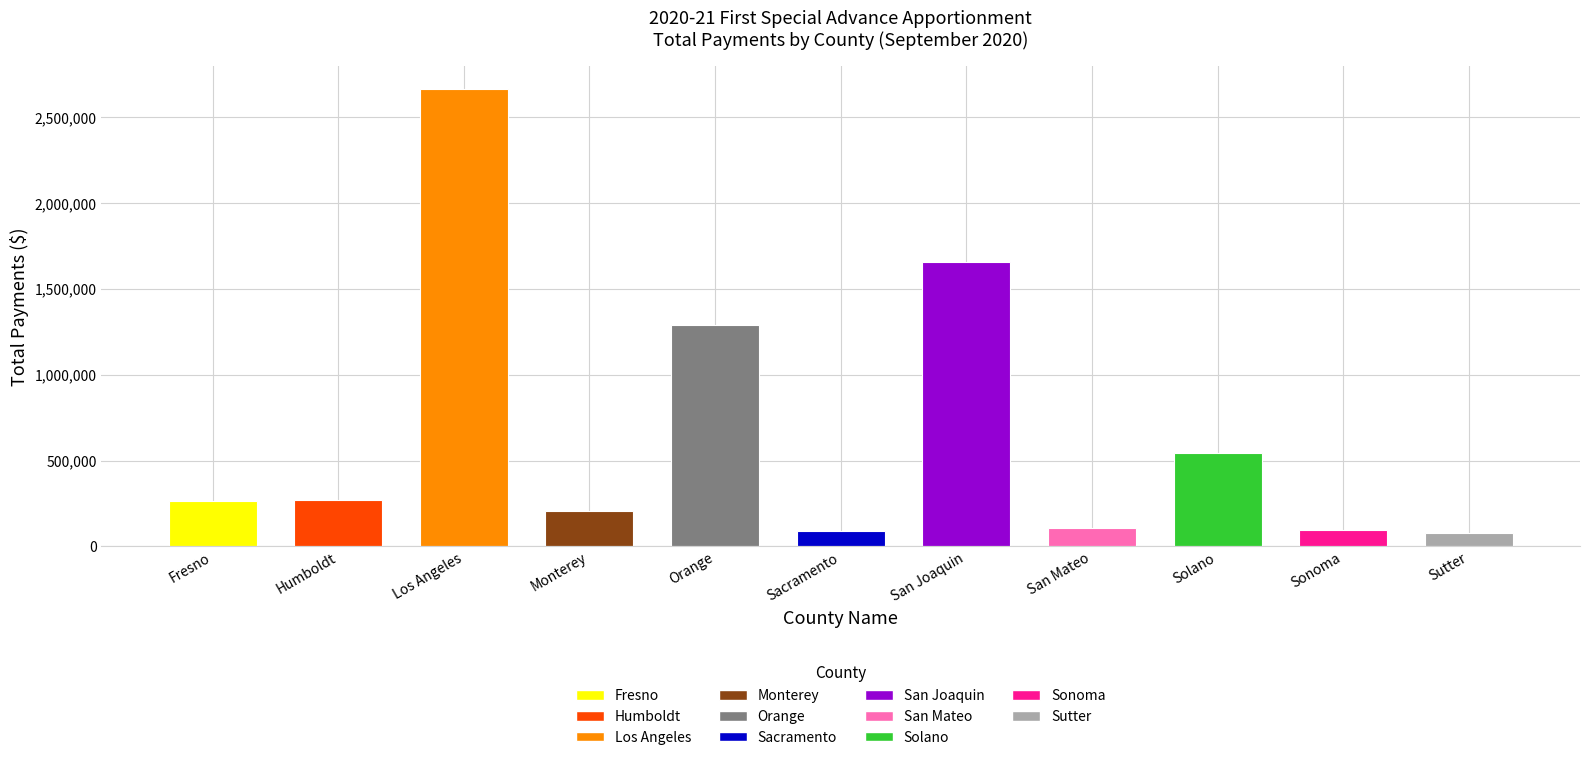

How many categories are shown in the chart?

11